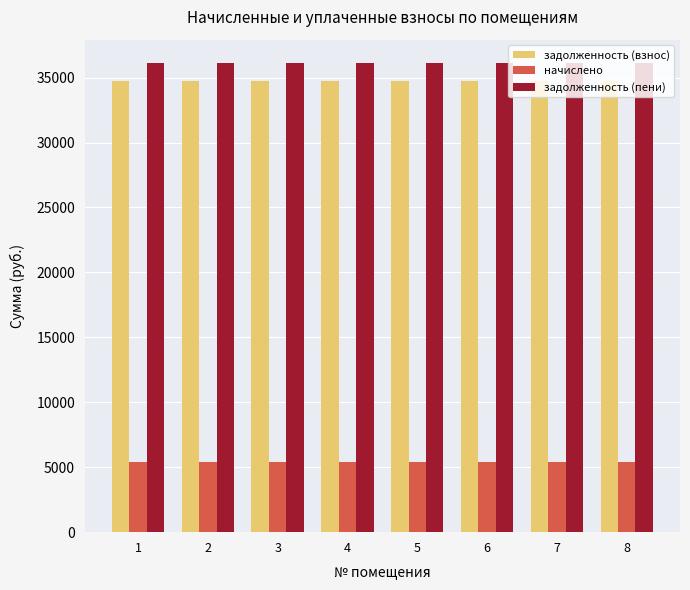

Does the chart contain any negative values?

No